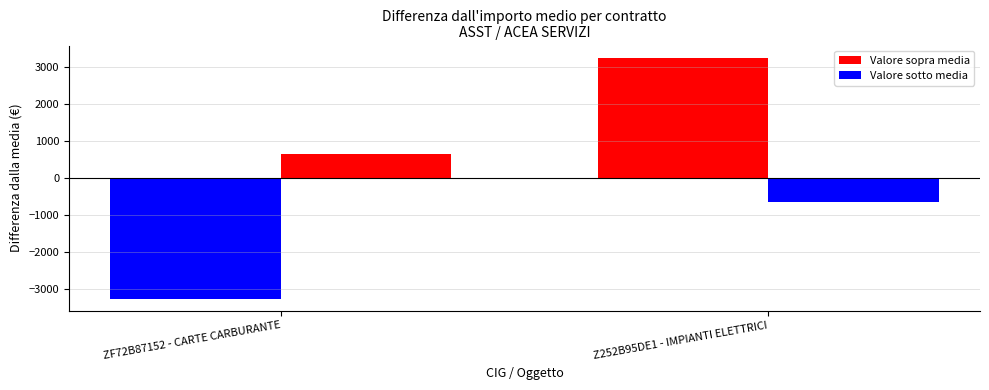

How many groups of bars are there?

2